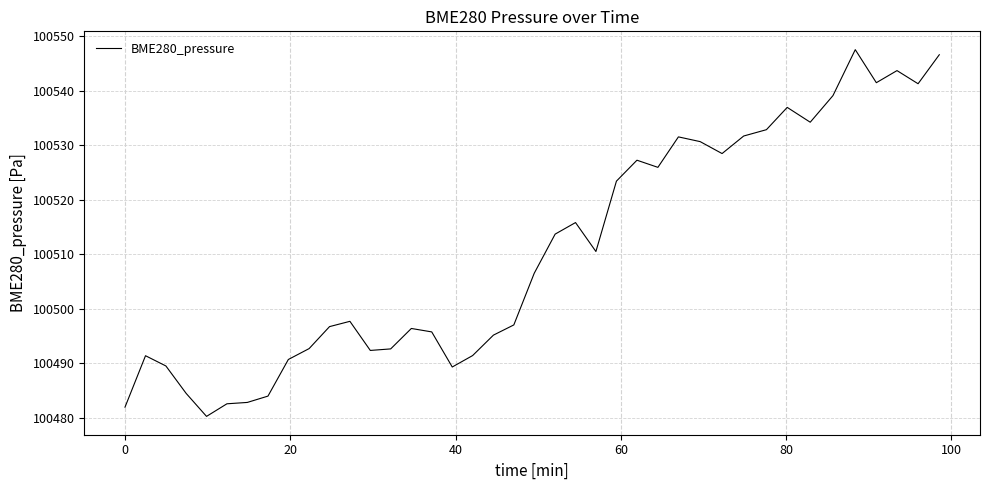

What is the greatest value displayed?

100547.6